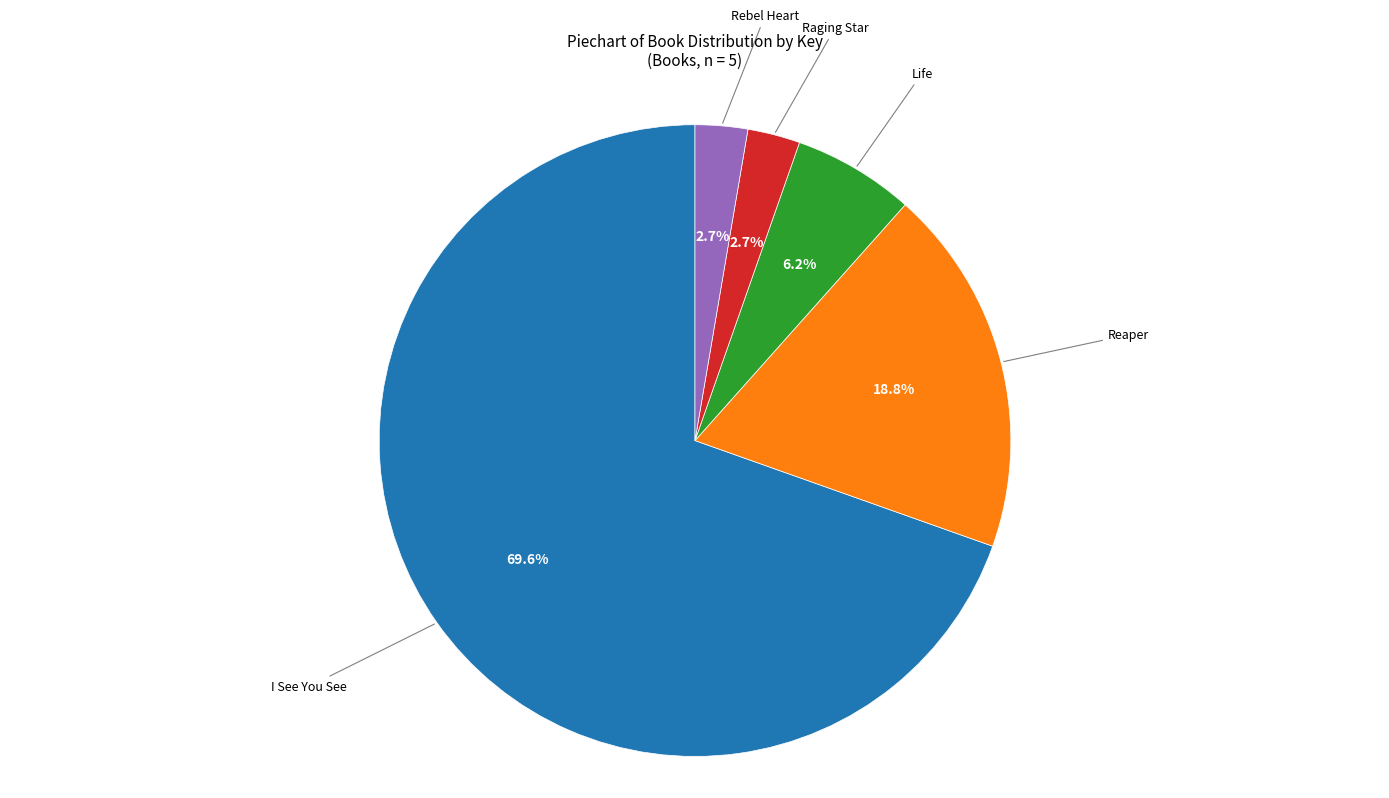

Is there a majority slice in this chart?

Yes